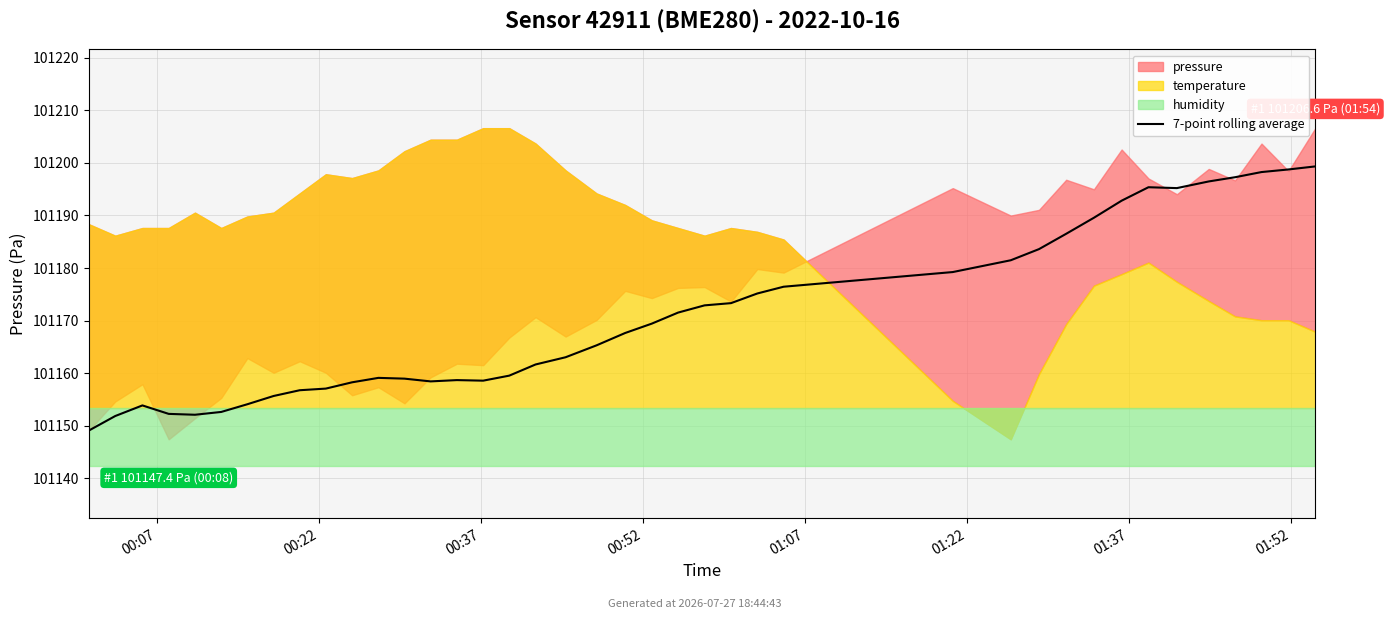

True or false: the data has more than 2 interior local peaks.

True